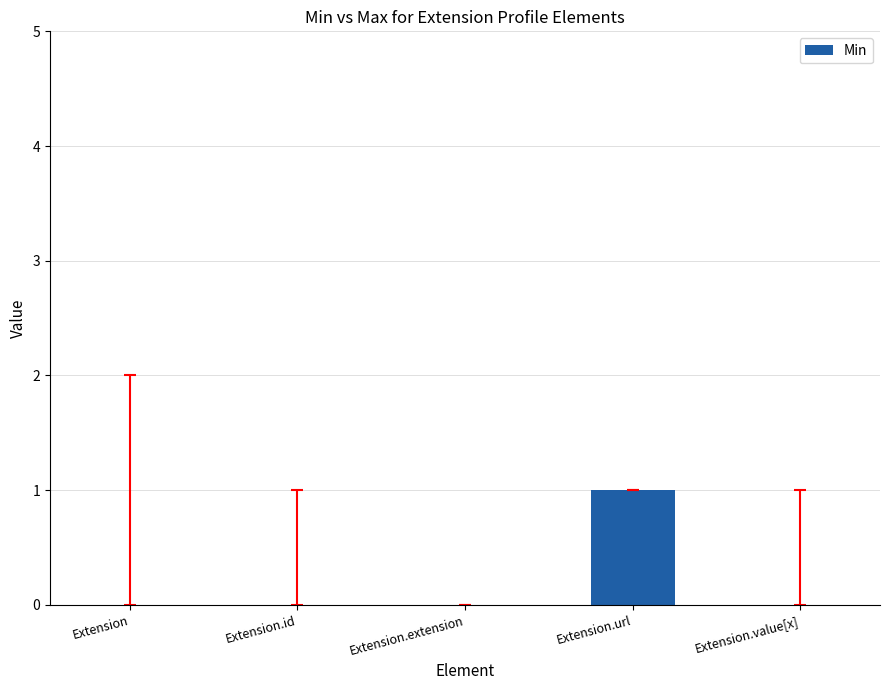

True or false: the data shows 0 at Extension.value[x].

True